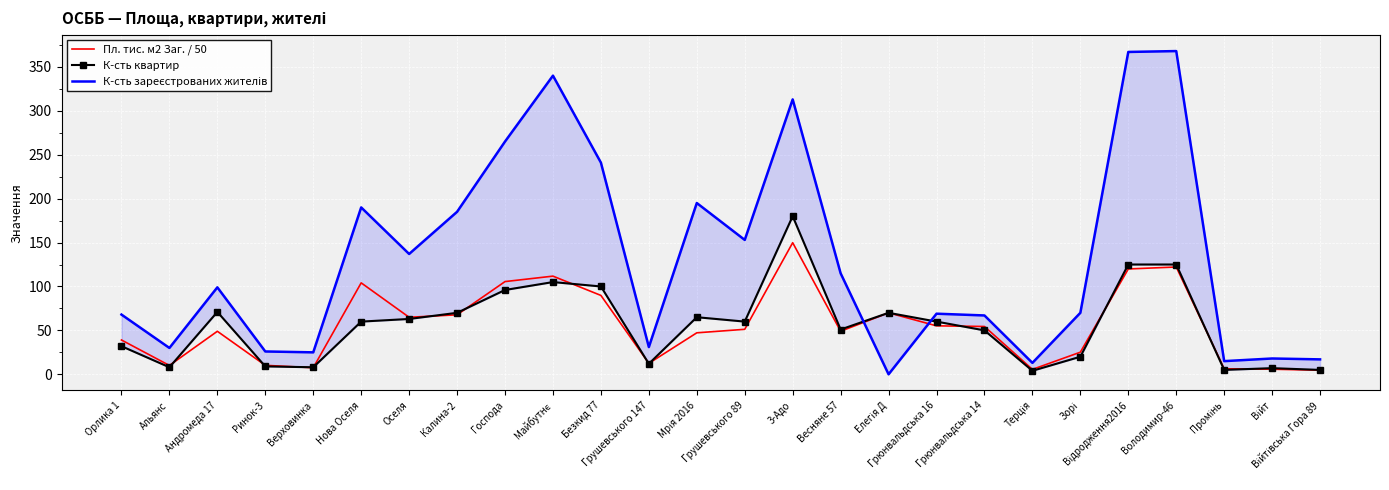

What position from the left is Орлика 1?

1